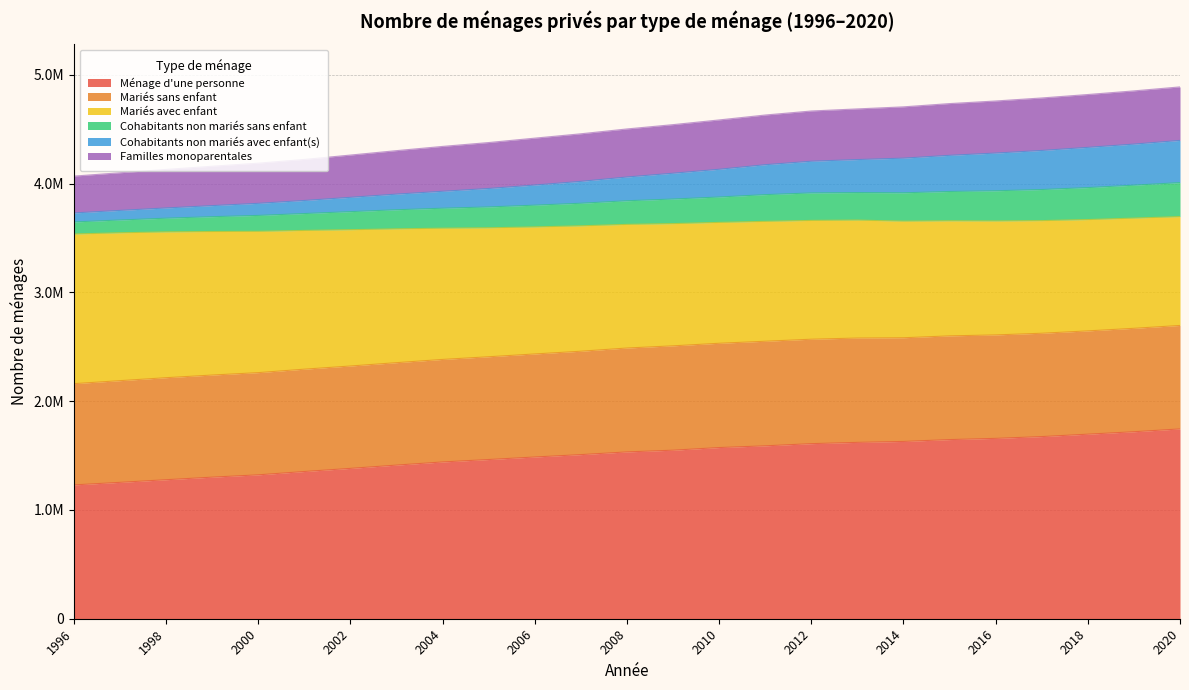

Is the value of Cohabitants non mariés avec enfant(s) at 2001 greater than the value of Familles monoparentales at 2010?

No